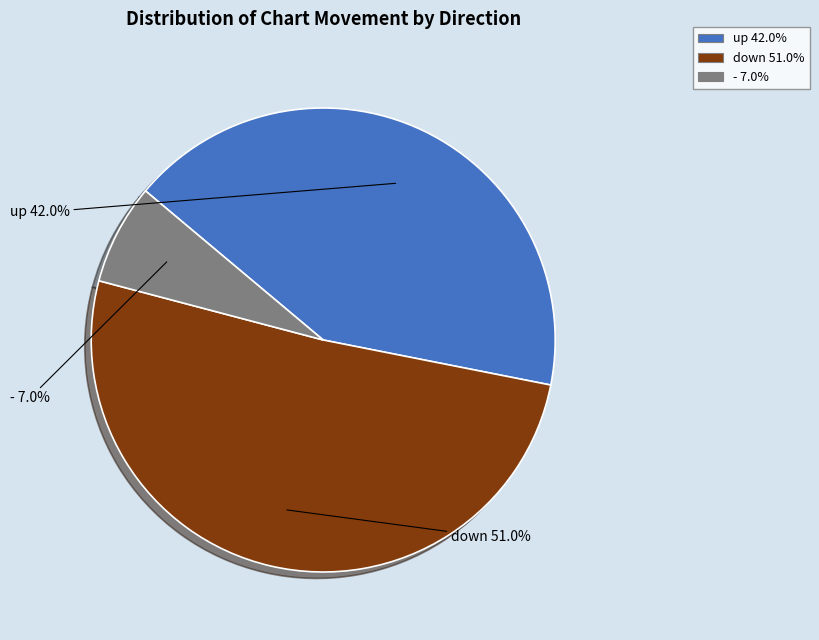

To the nearest percent, what percentage of the pie is -?

7%